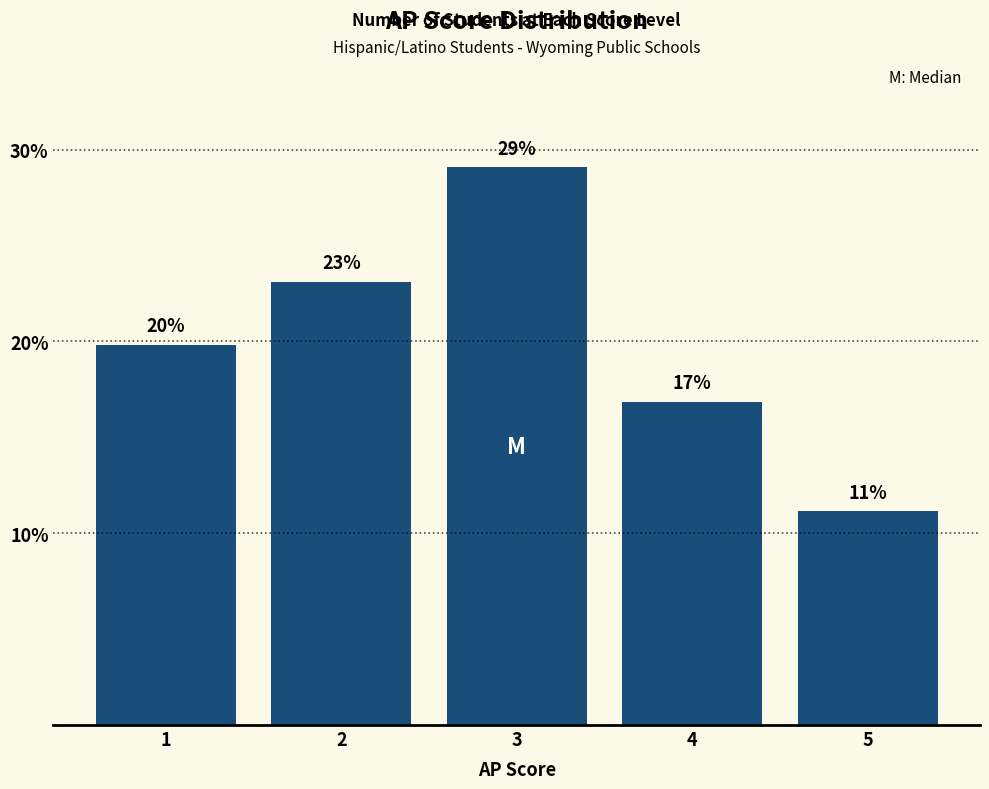

Are the bars horizontal?

No